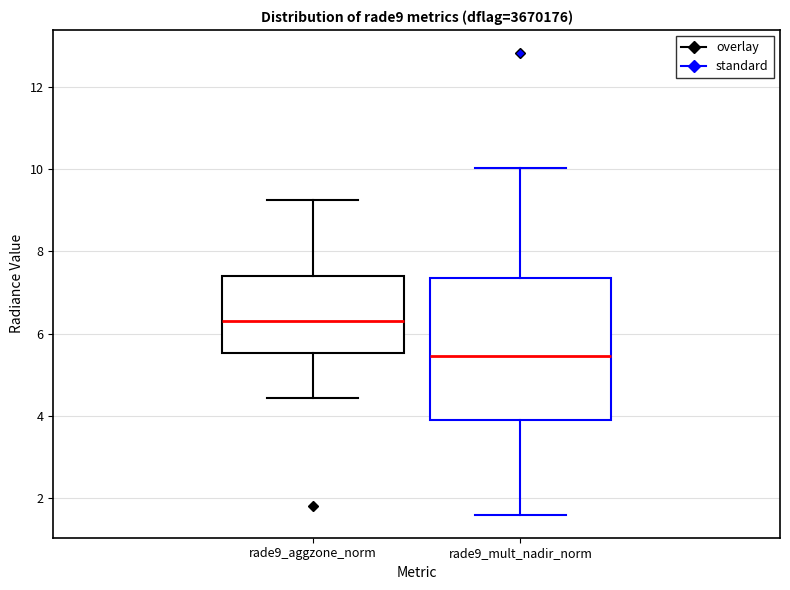

Where does the median line of the box for rade9_aggzone_norm sit on the y-axis? The values are not printed on the chart, so give them approximately, as read against the axis.

6.2